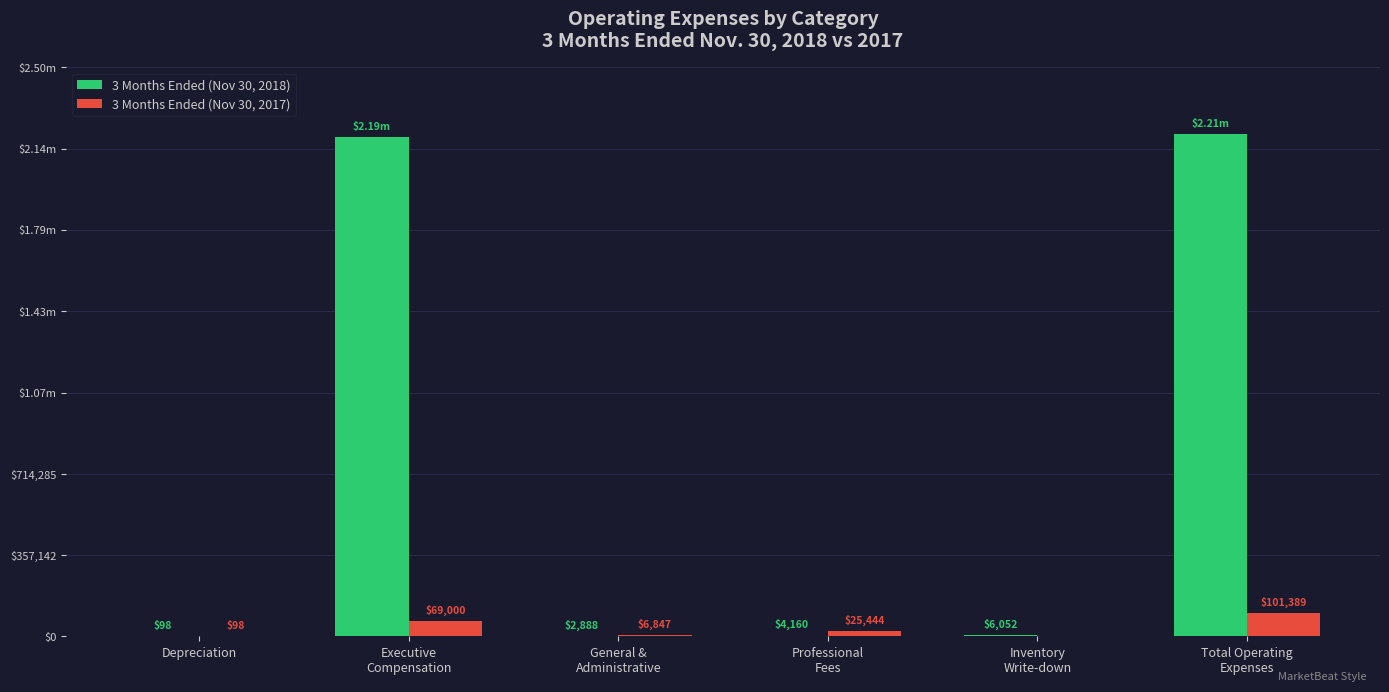

What are all the series names shown in the legend?

3 Months Ended (Nov 30, 2018), 3 Months Ended (Nov 30, 2017)